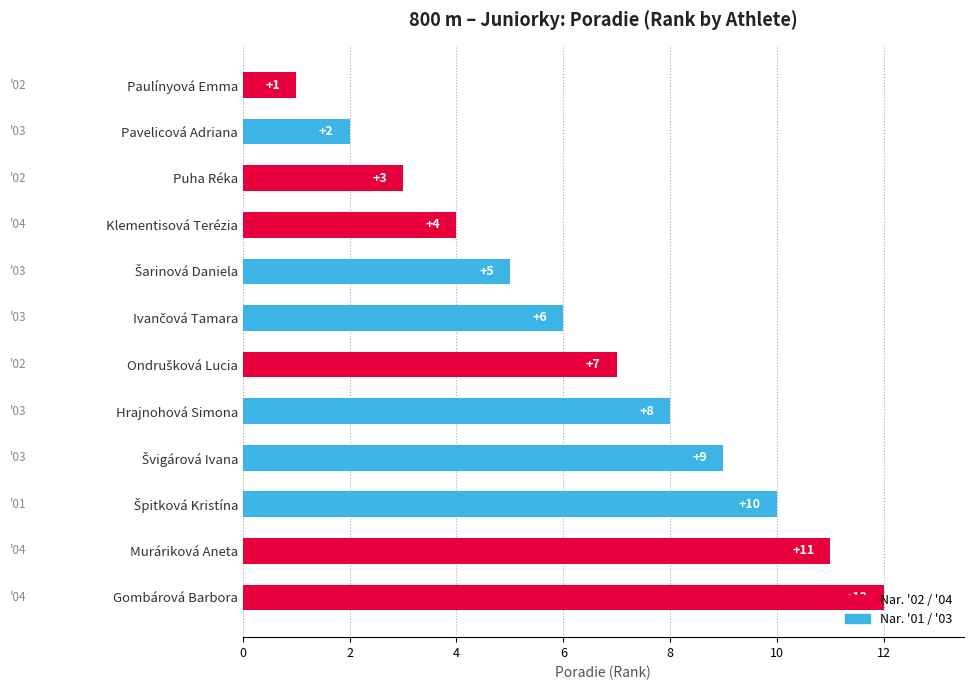

The value at Pavelicová Adriana is 2. True or false?

True